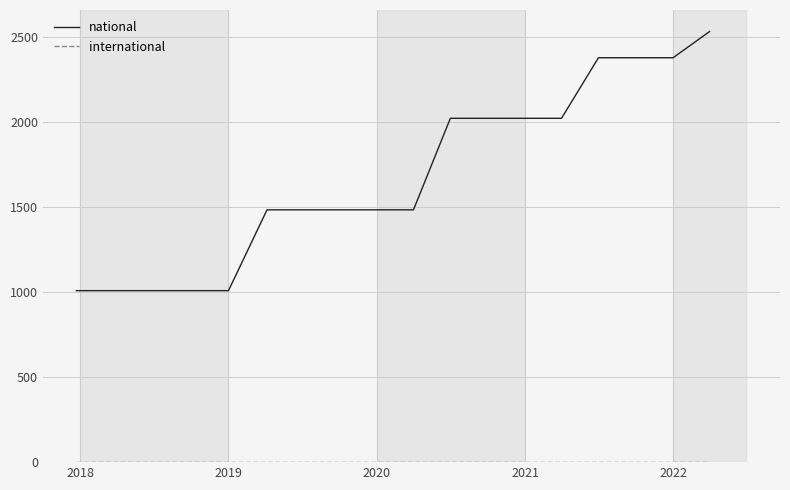

How many categories are shown in the chart?

18